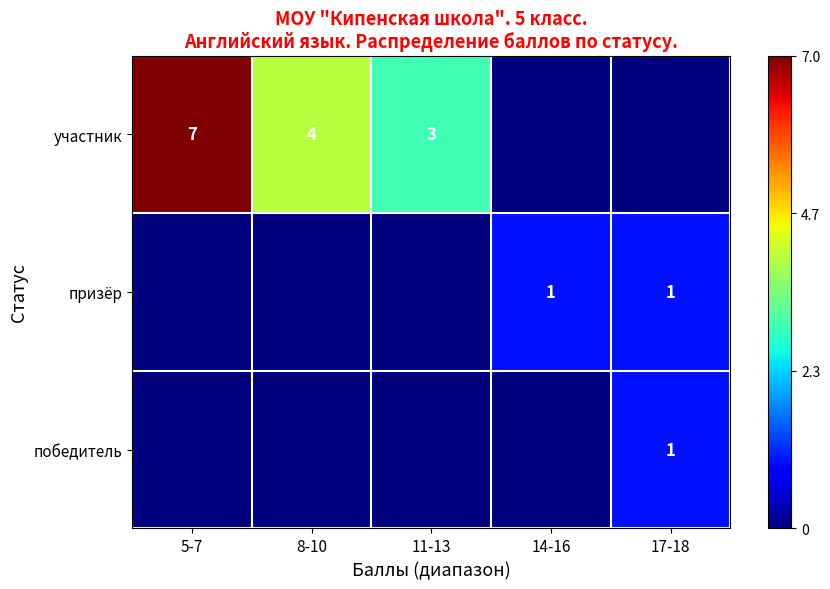

Which category has the highest value in the победитель series?

17-18